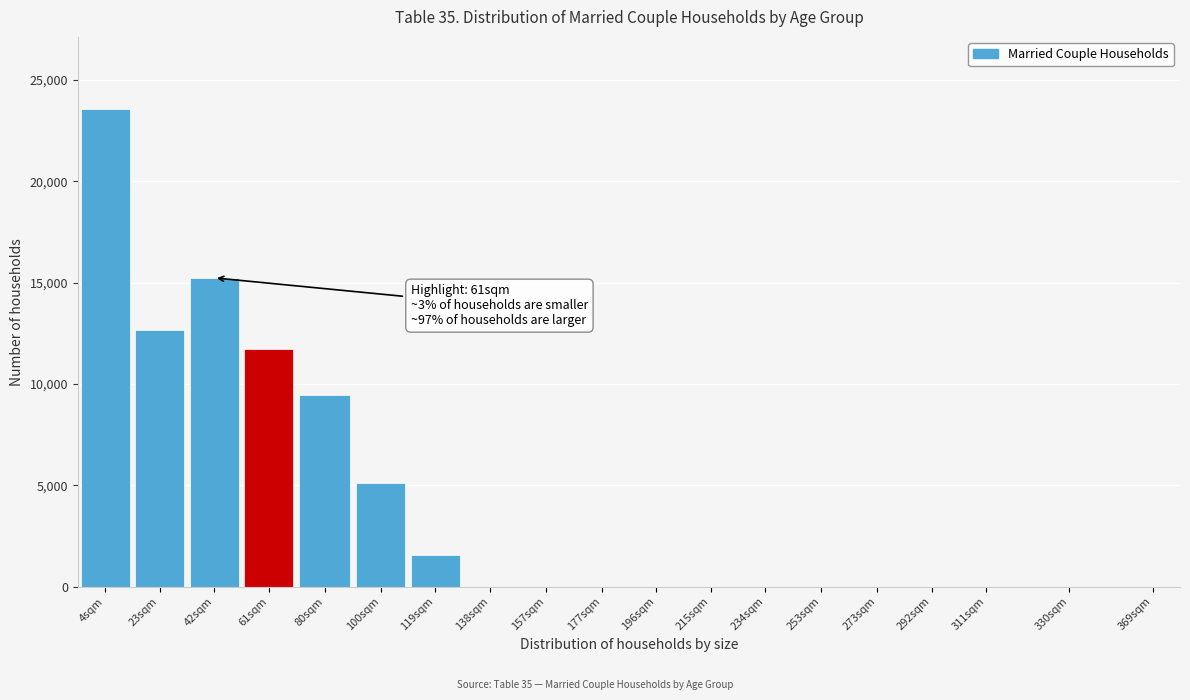

Reading left to right, what are all the values shown in this chart?

4sqm=23593	23sqm=12657	42sqm=15238	61sqm=11736	80sqm=9473	100sqm=5089	119sqm=1560	138sqm=0	157sqm=0	177sqm=0	196sqm=0	215sqm=0	234sqm=0	253sqm=0	273sqm=0	292sqm=0	311sqm=0	330sqm=0	369sqm=0